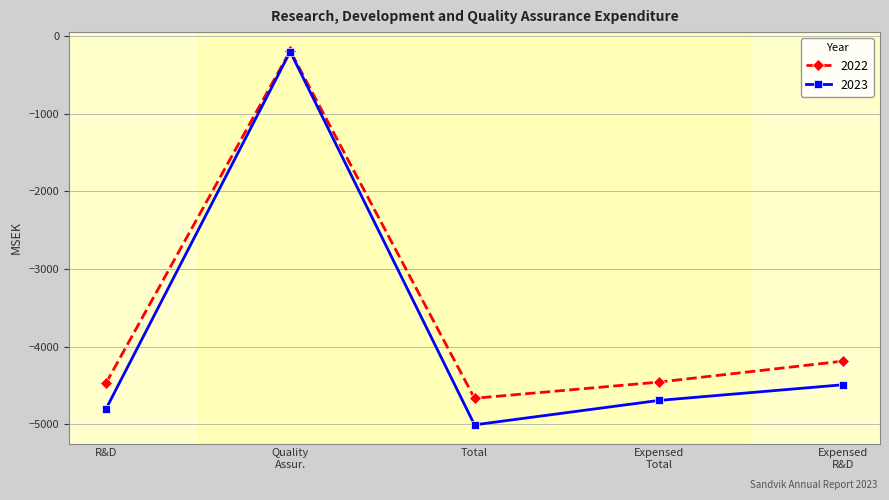

True or false: 2022 has more than 2 interior local peaks.

False